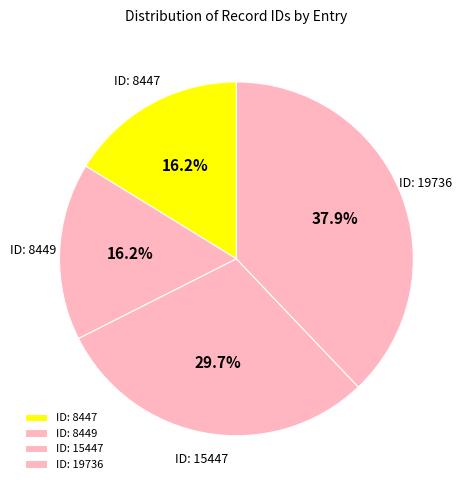

Is there any slice that represents more than half of the pie?

No